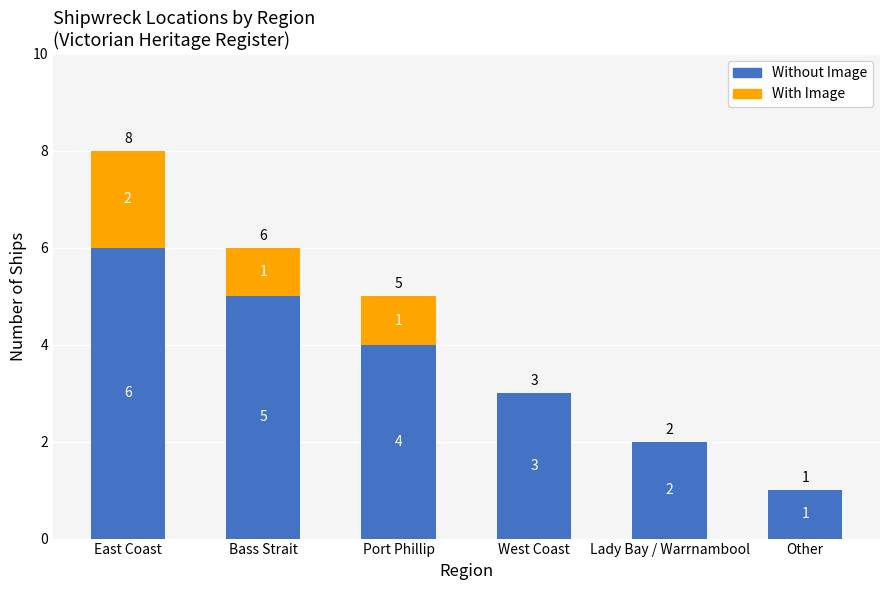

Does the chart contain stacked bars?

Yes